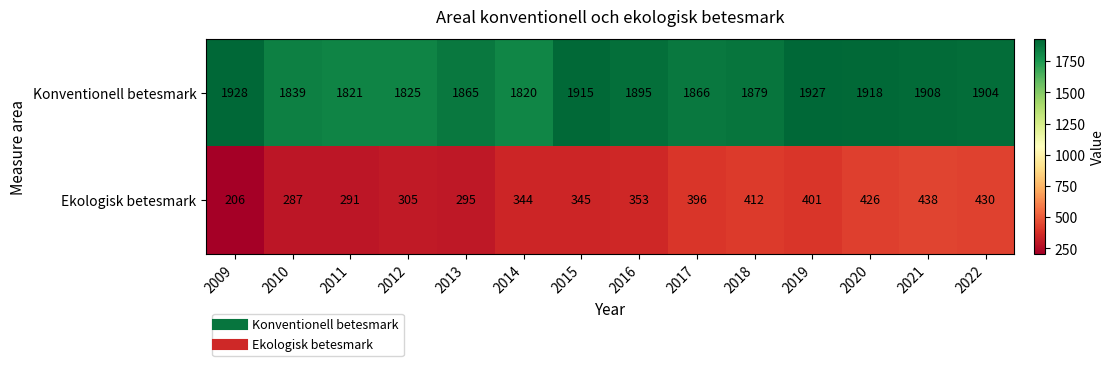

Reading left to right, transcribe all the data shown in this chart.

Konventionell betesmark: 1928	1839	1821	1825	1865	1820	1915	1895	1866	1879	1927	1918	1908	1904
Ekologisk betesmark: 206	287	291	305	295	344	345	353	396	412	401	426	438	430